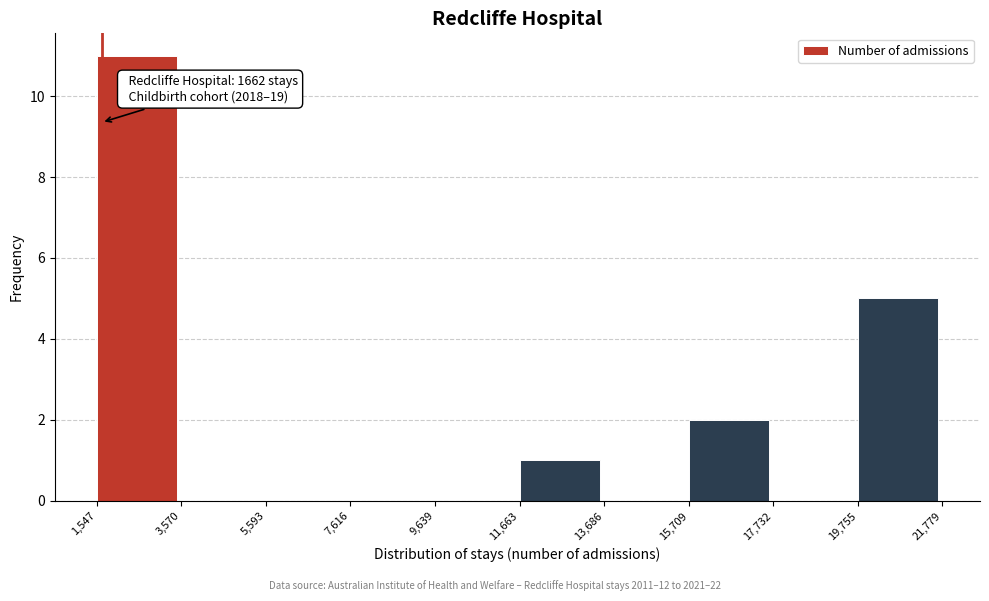

Which range on the x-axis has the tallest bar?

1,547 to 3,570